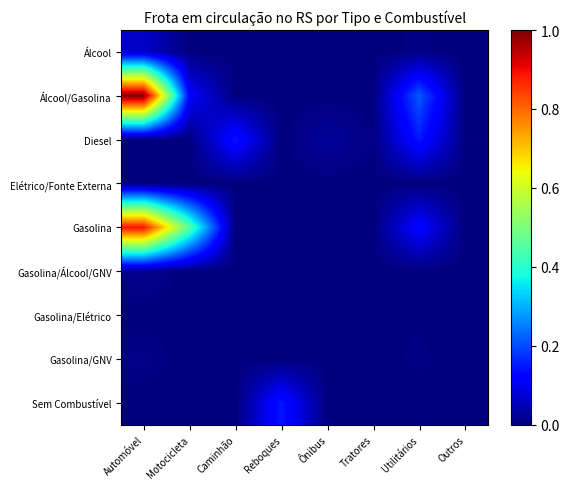

Which category has the lowest value across all series?

Reboques